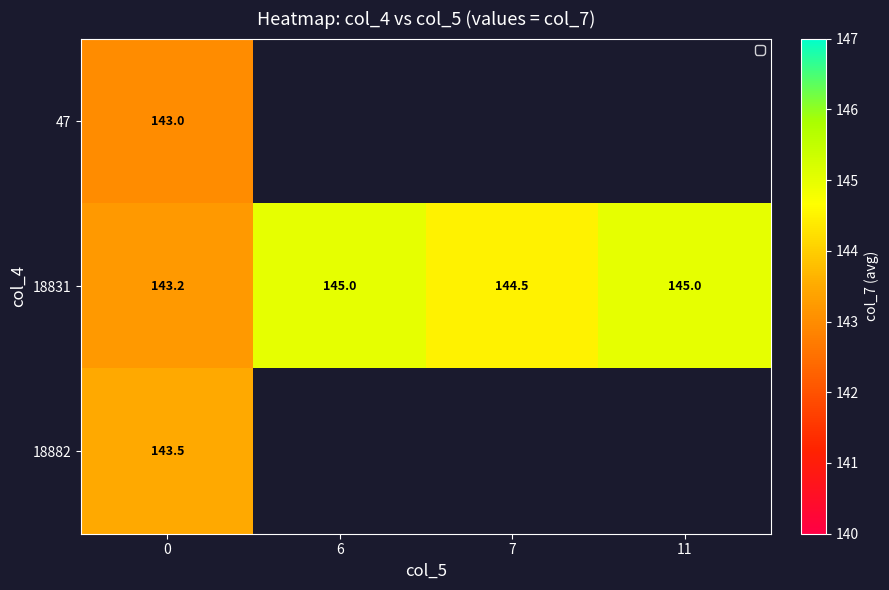

What is the sum of all 18831 values?

577.7